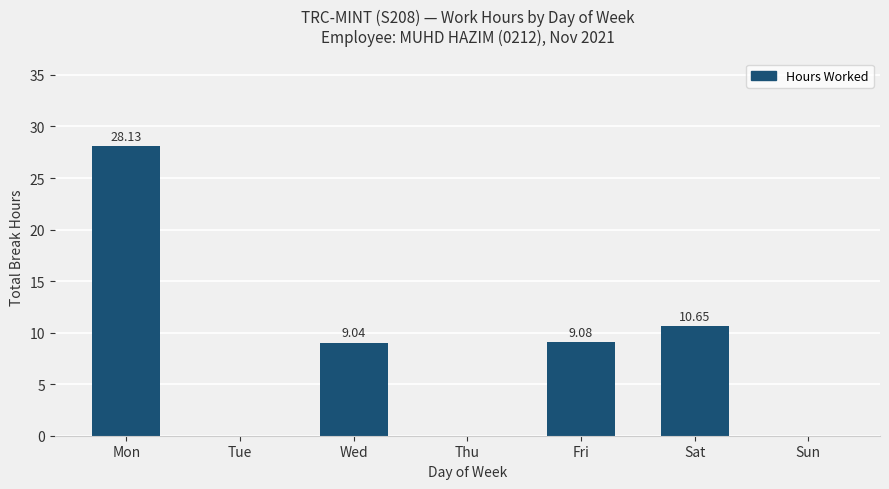

Reading left to right, list all the values displayed in this chart.

28.1	0.0	9.0	0.0	9.1	10.7	0.0